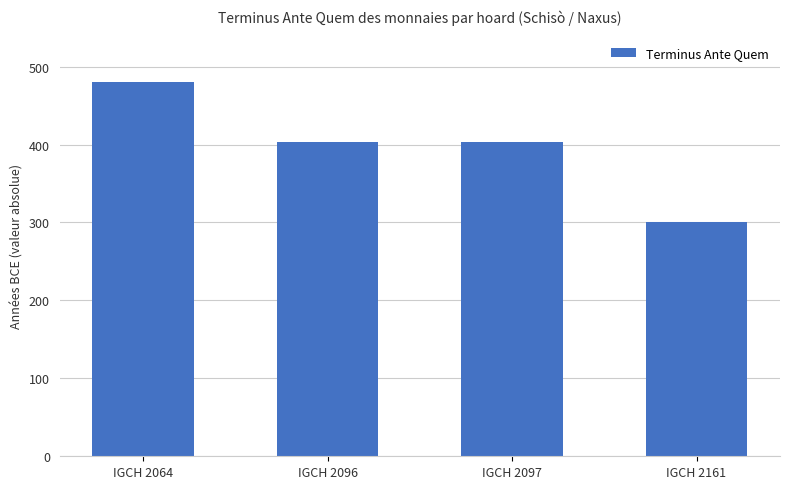

True or false: the data shows 300 at IGCH 2161.

True